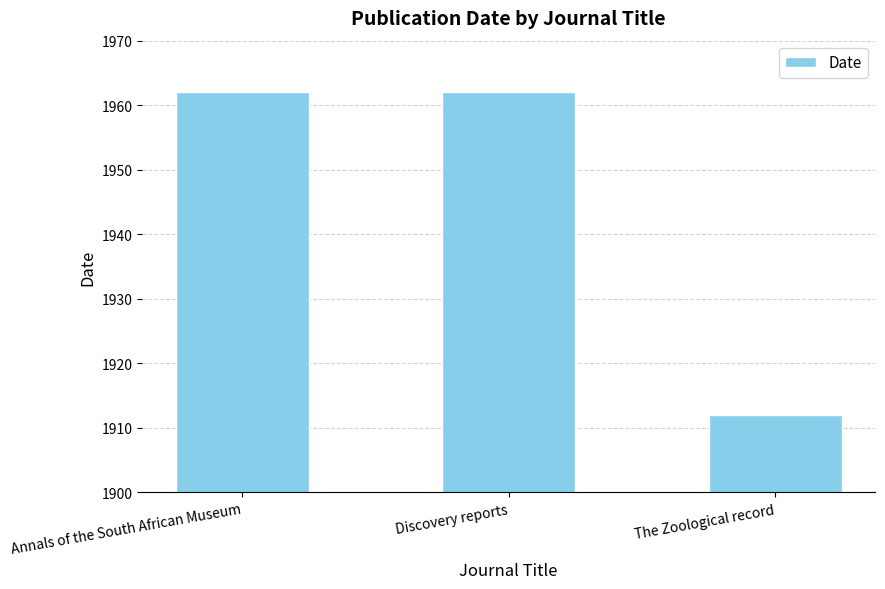

Reading left to right, list all the values displayed in this chart.

Annals of the South African Museum=1962	Discovery reports=1962	The Zoological record=1912